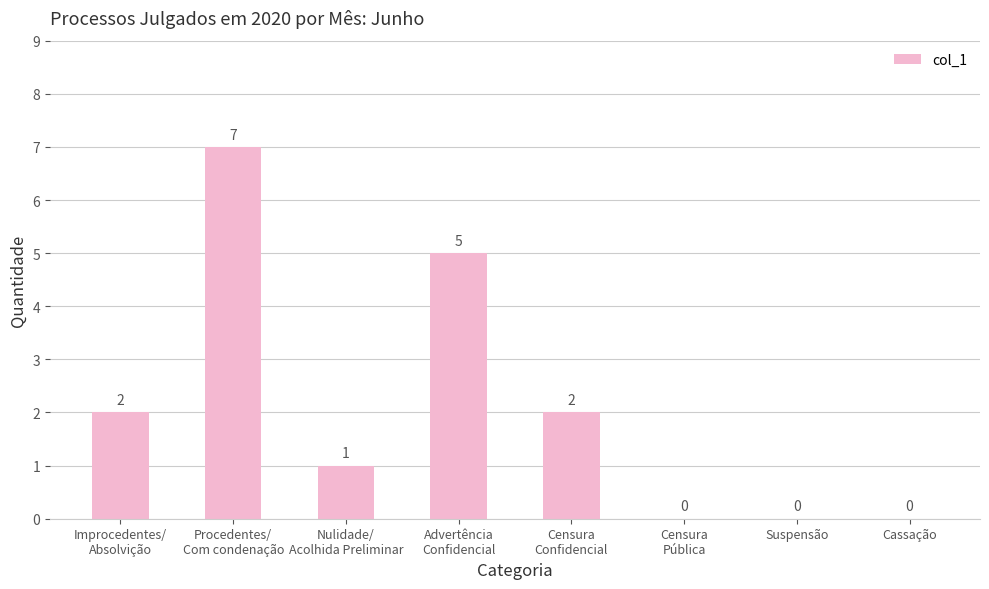

Count the values in the range 0 to 5.

7